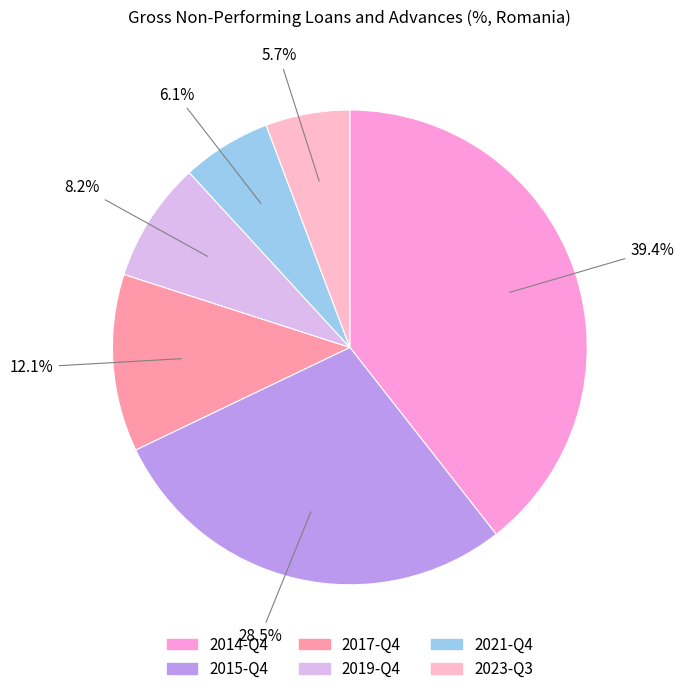

Which has a higher value, 2023-Q3 or 2014-Q4?

2014-Q4